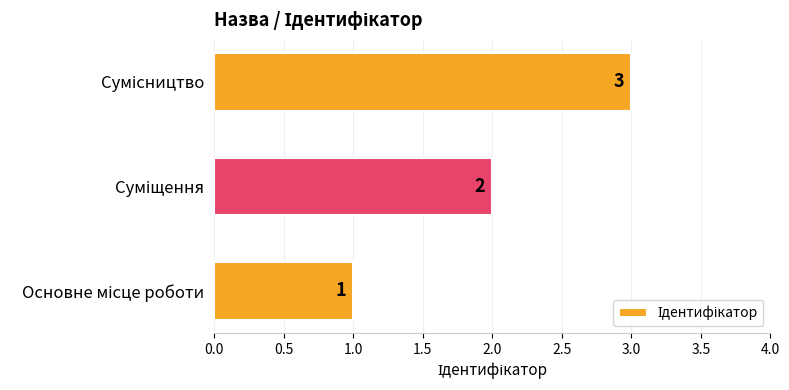

How many values are between 1 and 3?

3